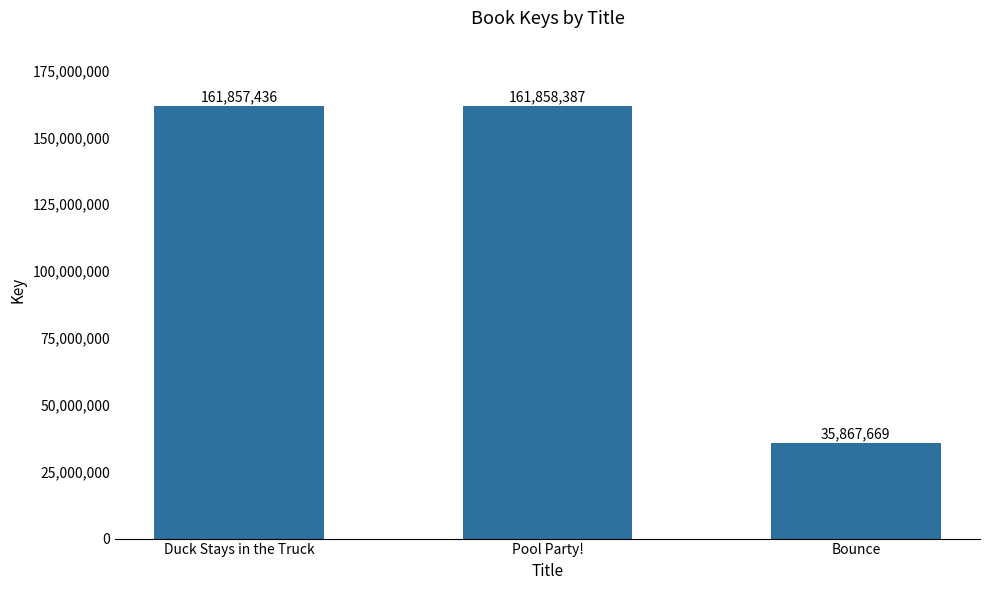

The value at Pool Party! is 161858387. True or false?

True